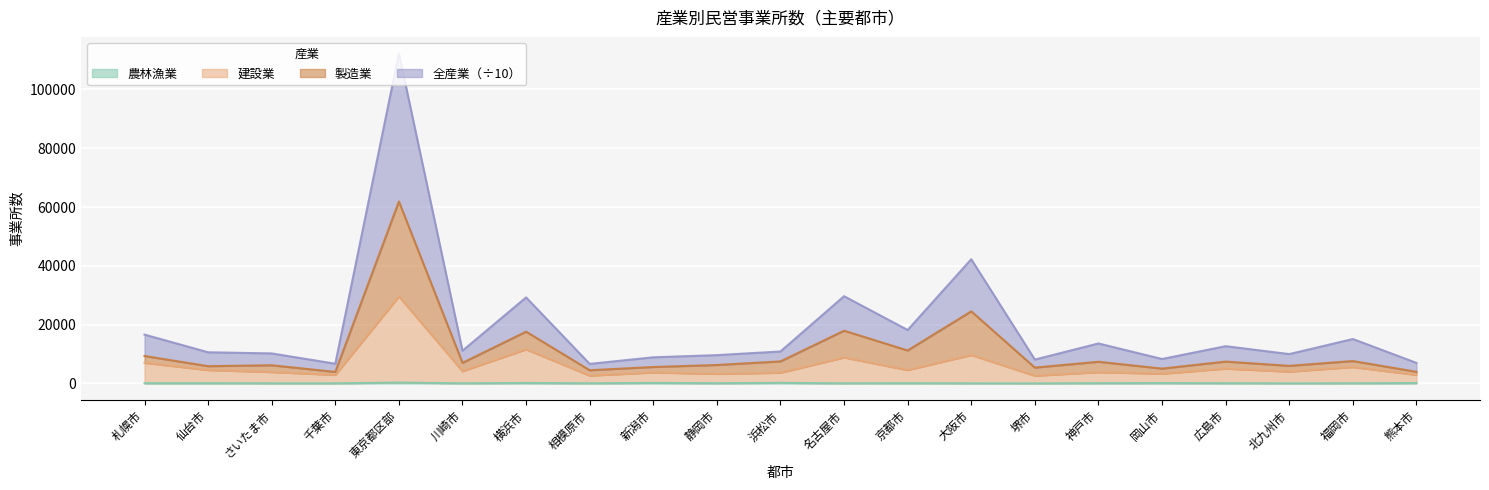

What is the label of the 14th point from the left?

大阪市